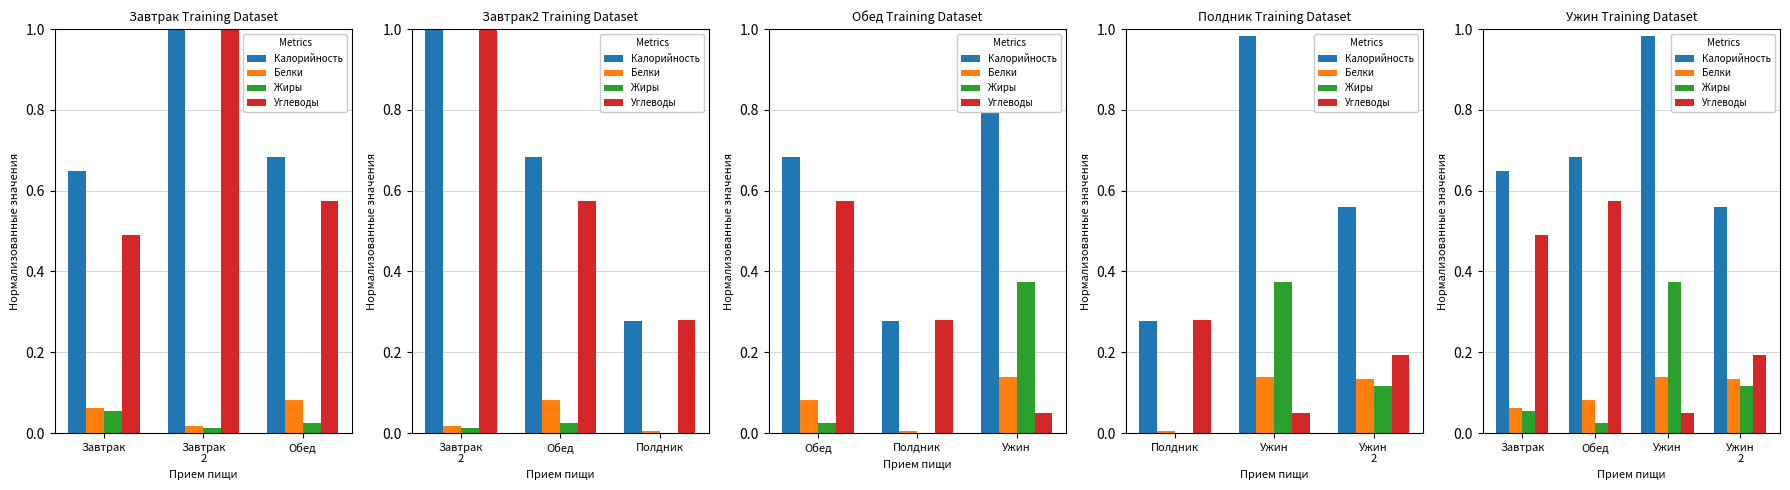

Which series has the widest spread of values?

Углеводы